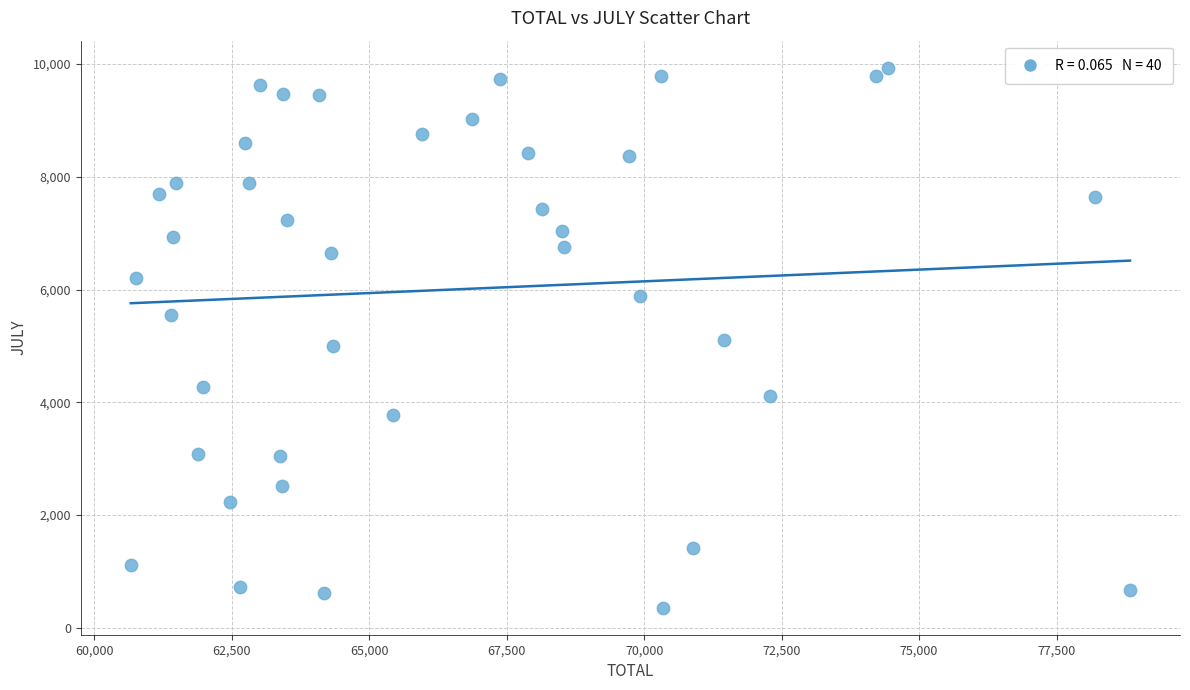

What is the range of X values (max minus min)?

18175